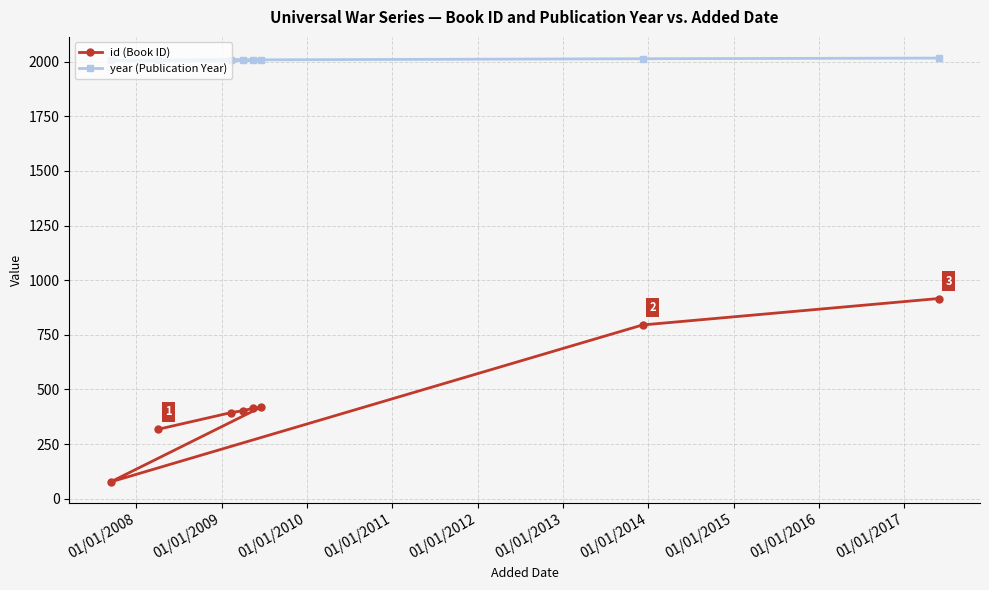

Does the chart display data point markers on the line(s)?

Yes